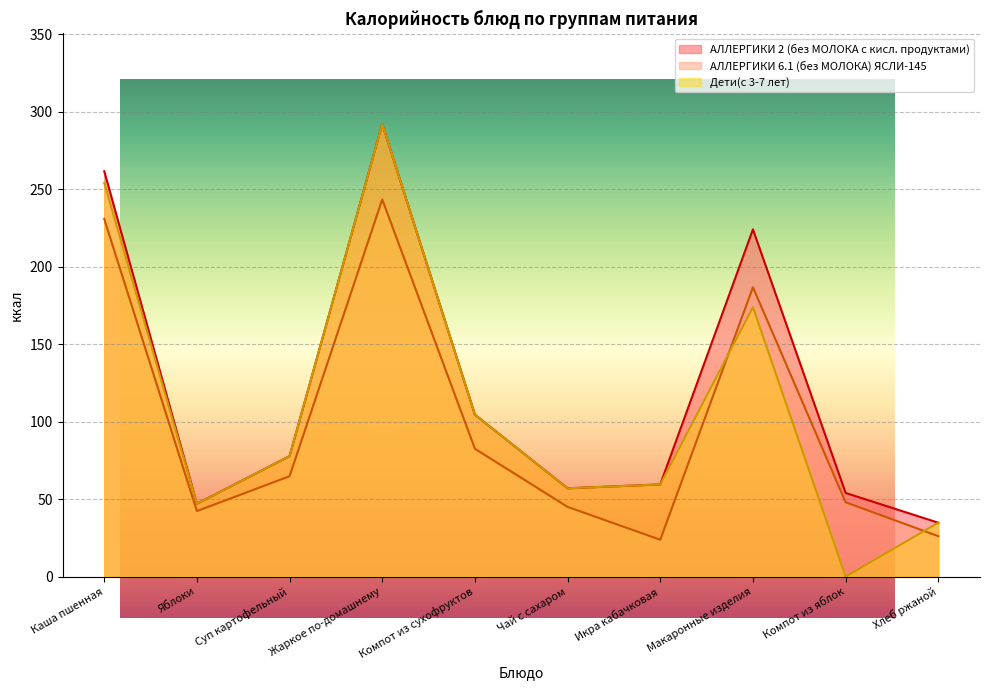

The АЛЛЕРГИКИ 6.1 (без МОЛОКА) ЯСЛИ-145 series shows 243.4 at Жаркое по-домашнему. True or false?

True